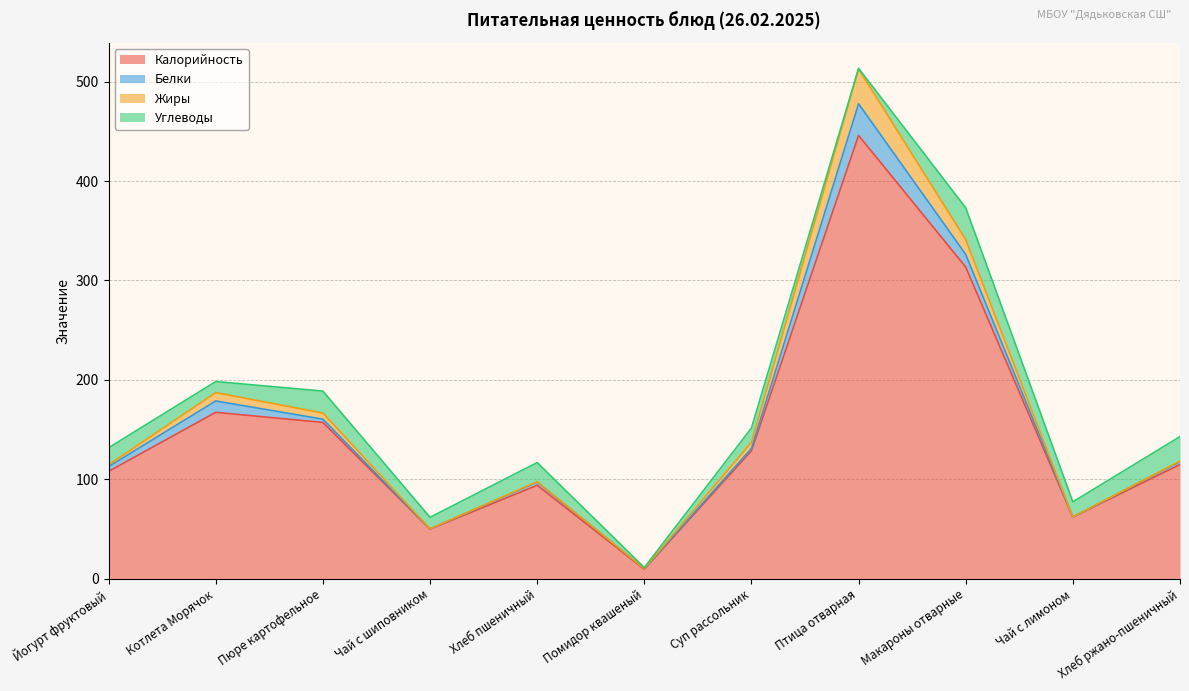

Is it true that Жиры equals 0.1 at Чай с шиповником?

True